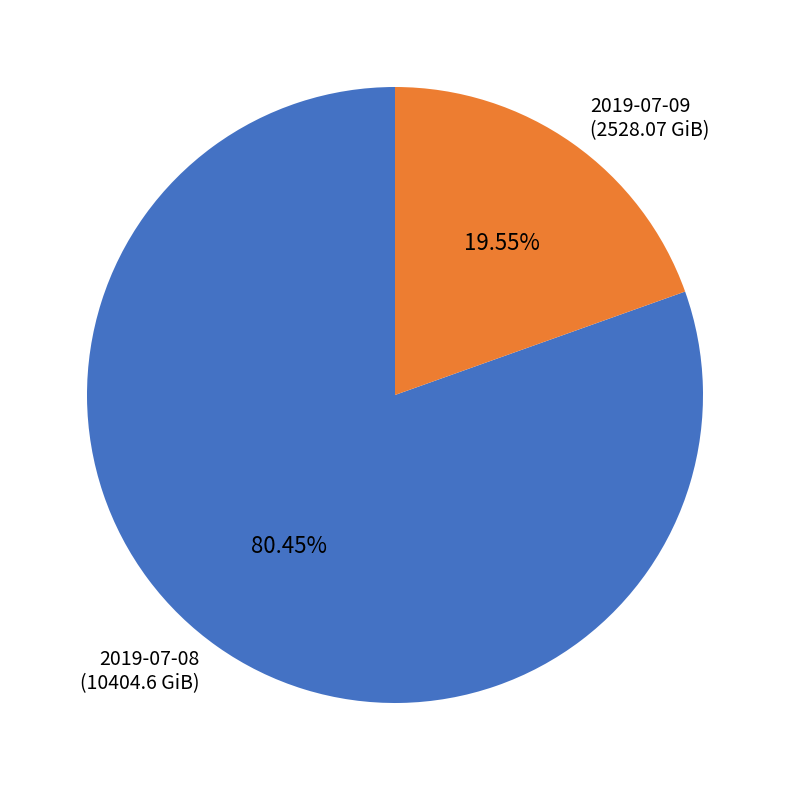

Between 2019-07-08 and 2019-07-09, which is larger?

2019-07-08